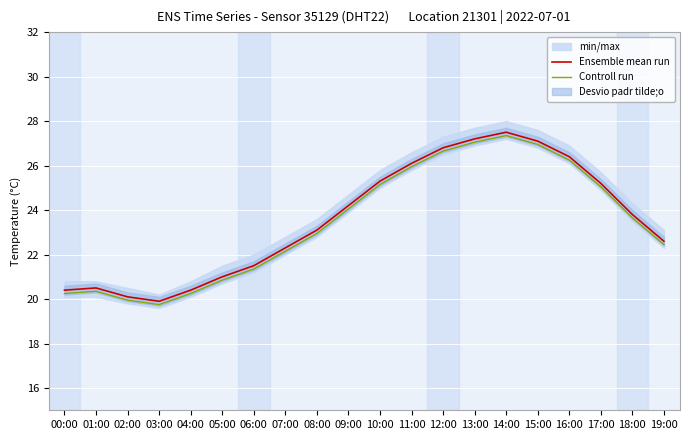

How many interior local peaks does the Controll run series have?

2